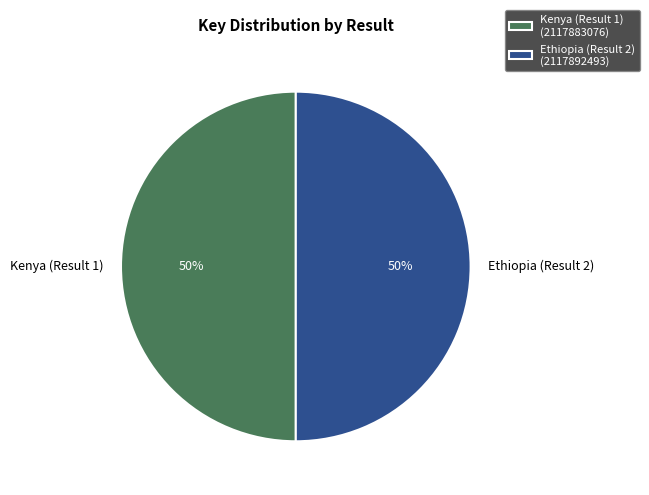

To the nearest percent, what portion does Ethiopia (Result 2) represent?

50%